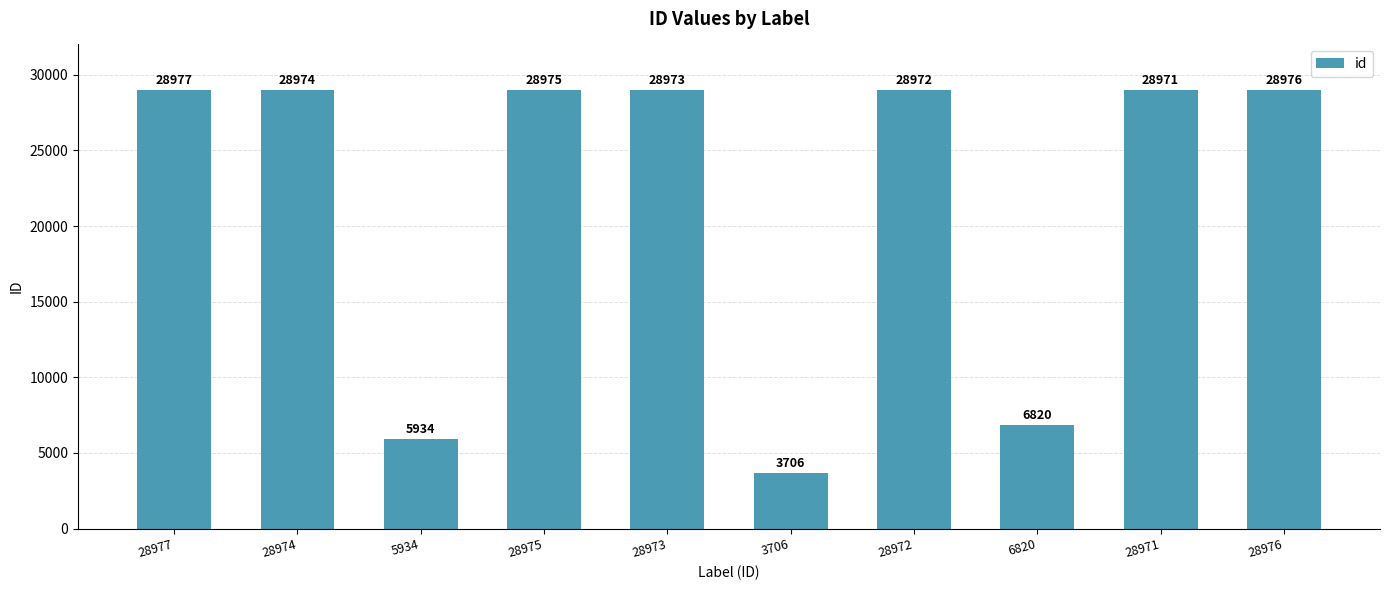

At which label is the value closest to 16341?

6820